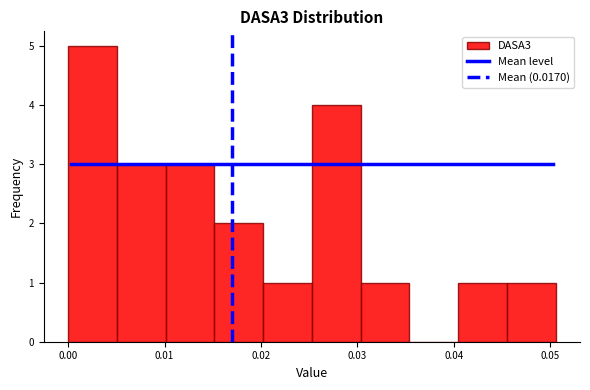

Reading left to right, transcribe this chart: for each bar, give the range it covers on the x-axis and its height. Neither the bar edges nor the heights are printed on the chart, so give them approximately, as read against the axes.

0.000 to 0.005: 5
0.005 to 0.010: 3
0.010 to 0.015: 3
0.015 to 0.020: 2
0.020 to 0.025: 1
0.025 to 0.030: 4
0.030 to 0.035: 1
0.035 to 0.040: 0
0.040 to 0.045: 1
0.045 to 0.051: 1